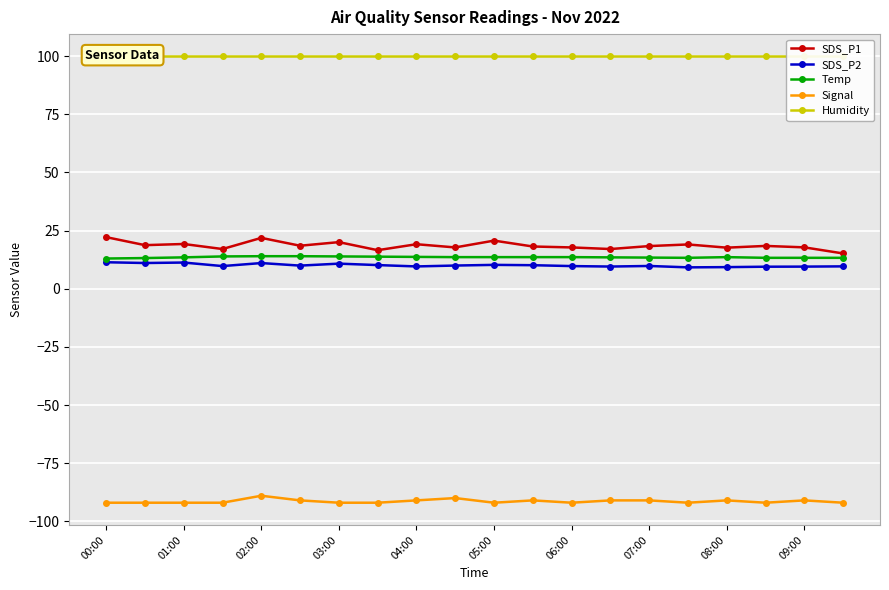

True or false: SDS_P2 has a value of 9.6 at 19.

True